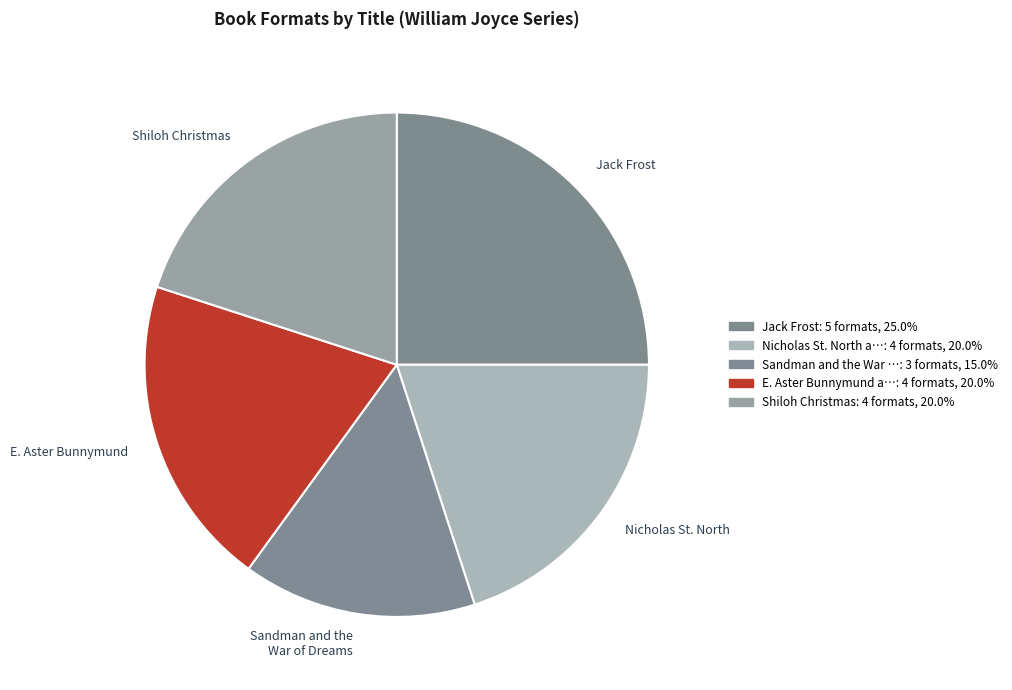

Does any single category account for the majority?

No